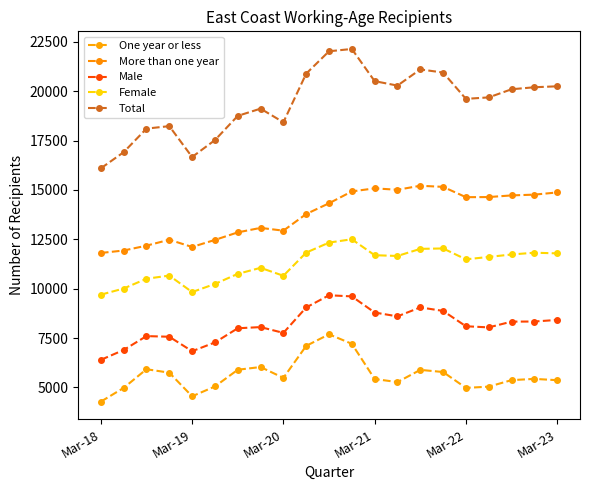

Which series has the largest total across all categories?

Total